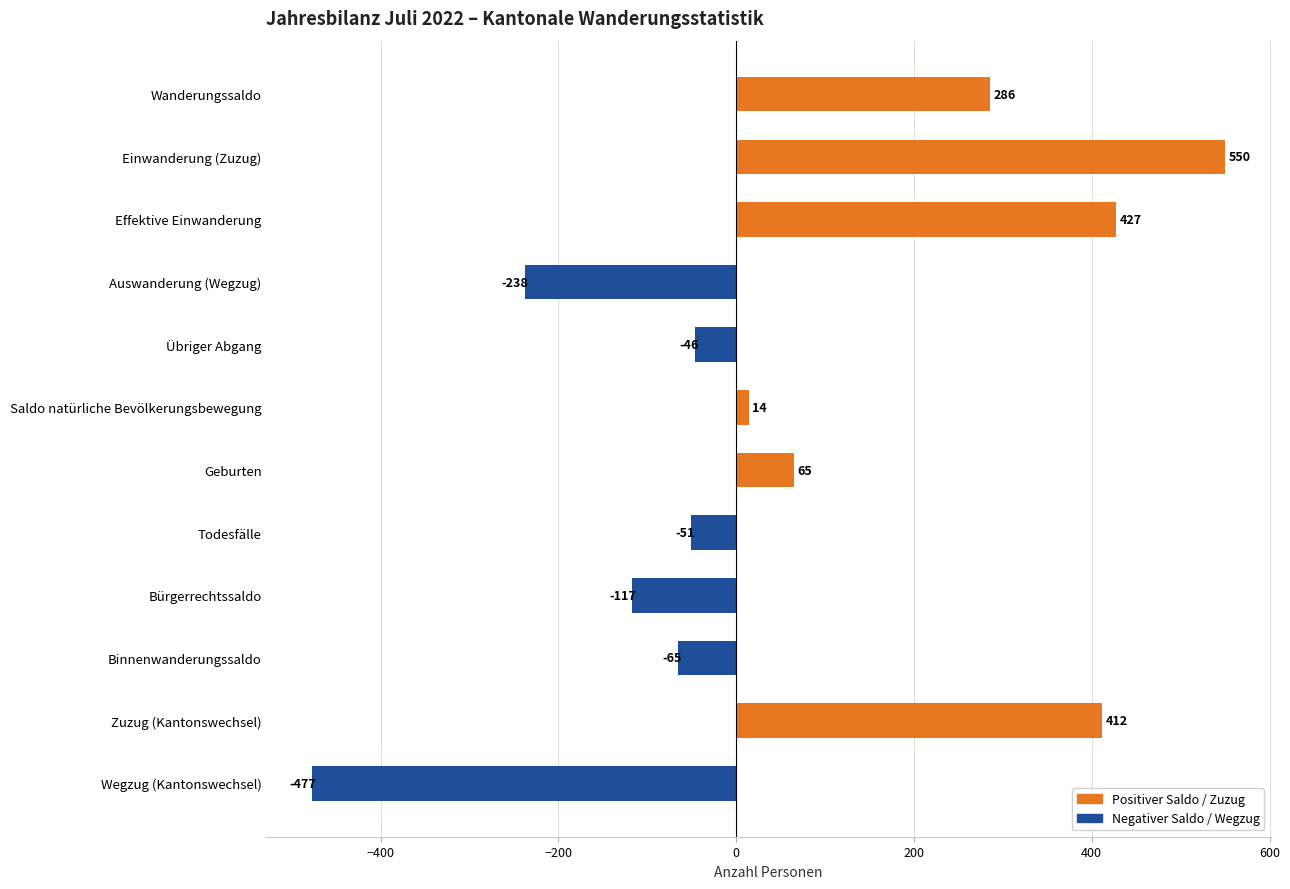

What position from the bottom is Todesfälle?

5